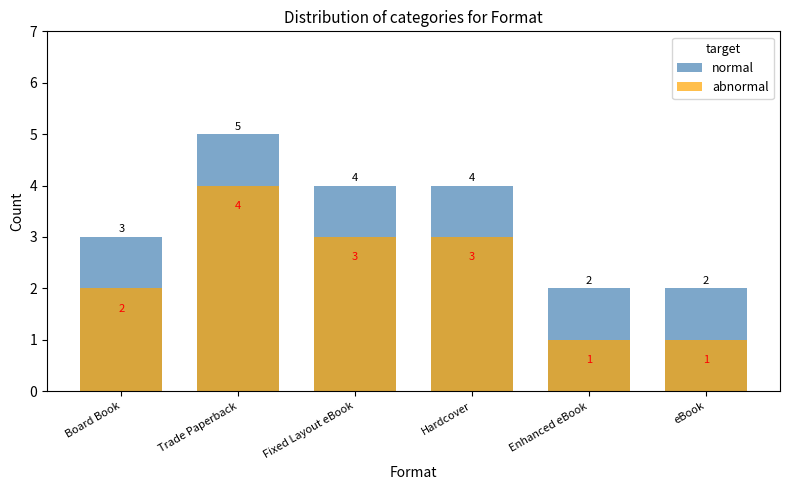

Between Hardcover and eBook, which is larger?

Hardcover